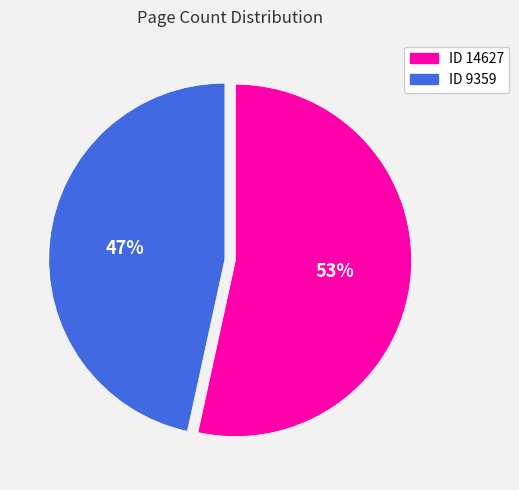

Is there any slice that represents more than half of the pie?

Yes